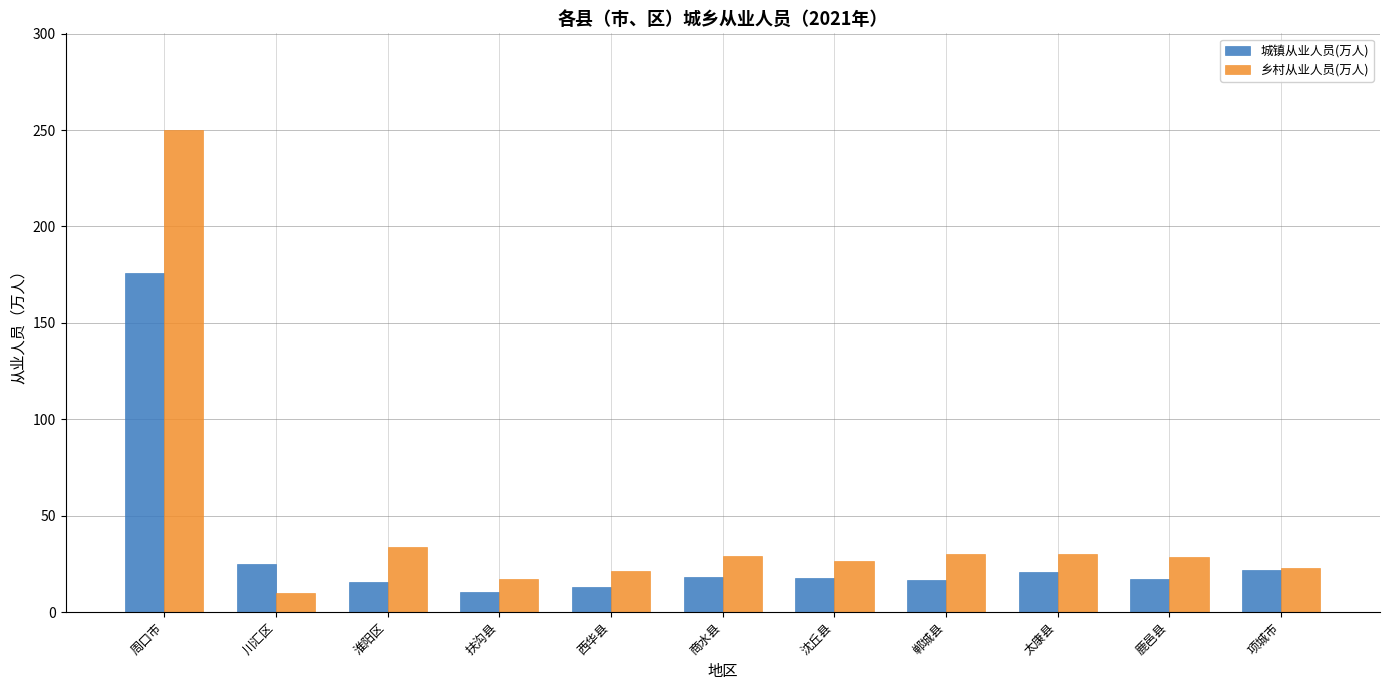

Rank the series at 郸城县 from highest to lowest value.

乡村从业人员(万人), 城镇从业人员(万人)